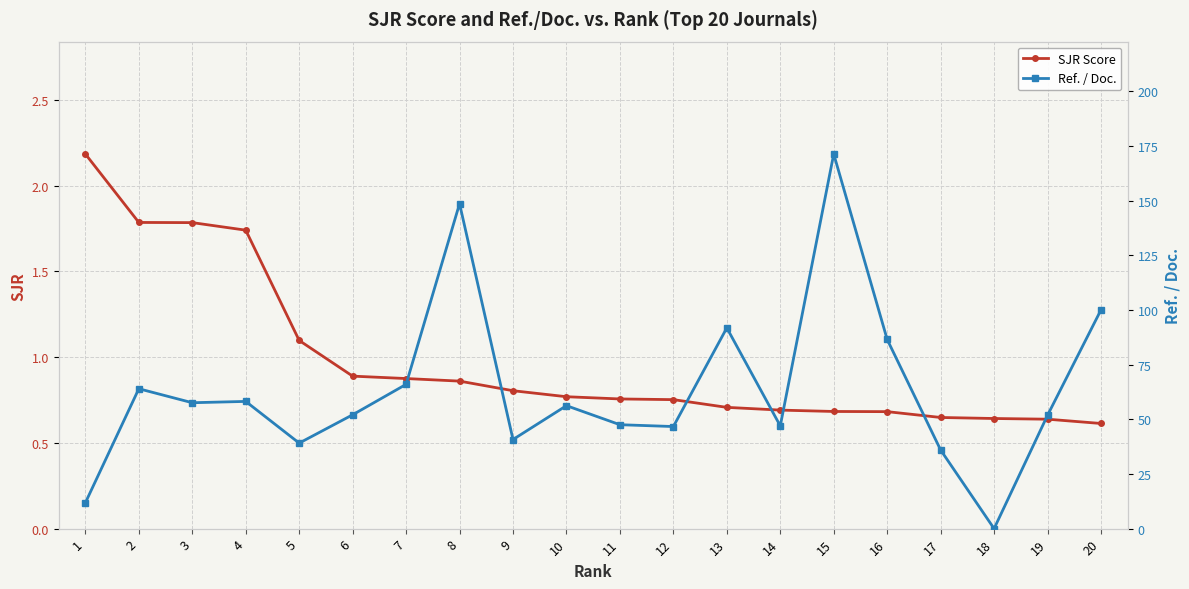

Which label corresponds to the smallest value in the chart?

18